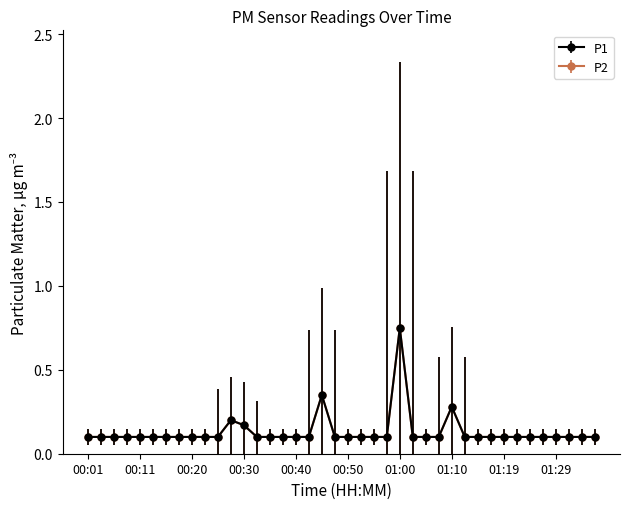

At which category is the sum across all series the highest?

01:00